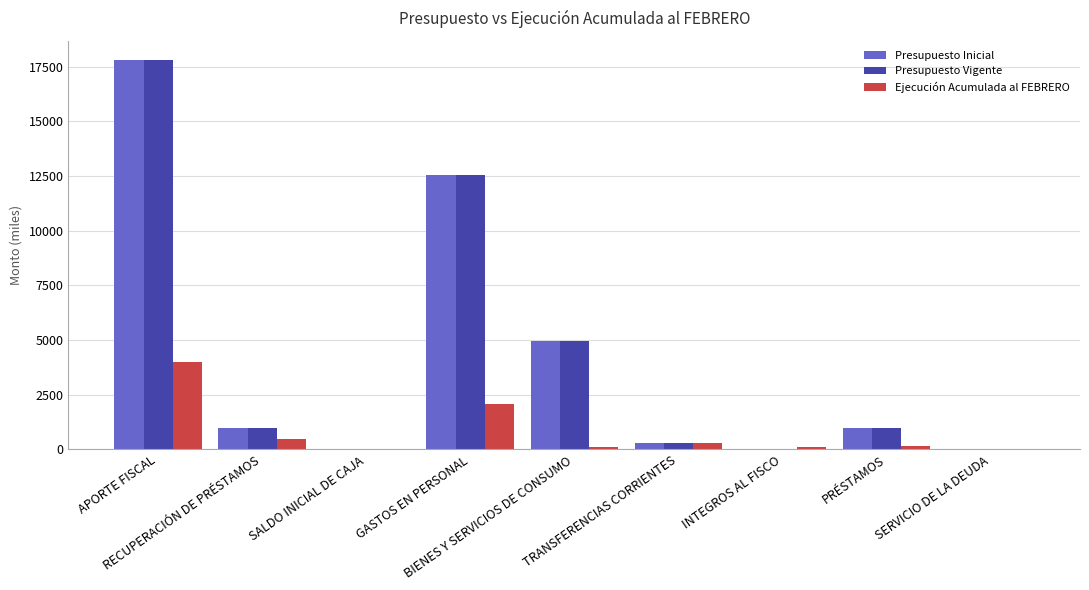

At which label does Presupuesto Vigente first exceed 1000?

APORTE FISCAL